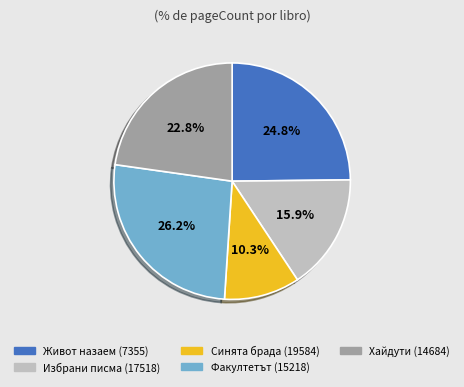

Which has a higher value, Факултетът (15218) or Избрани писма (17518)?

Факултетът (15218)